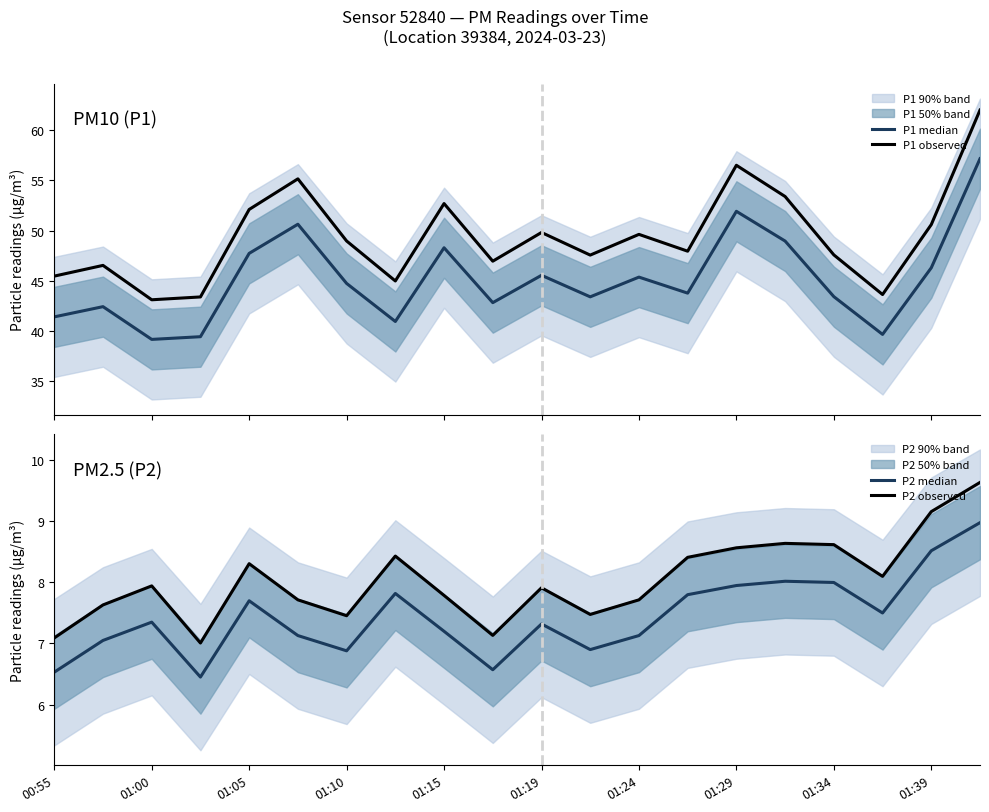

True or false: P1 observed and P1 median intersect in this chart.

False